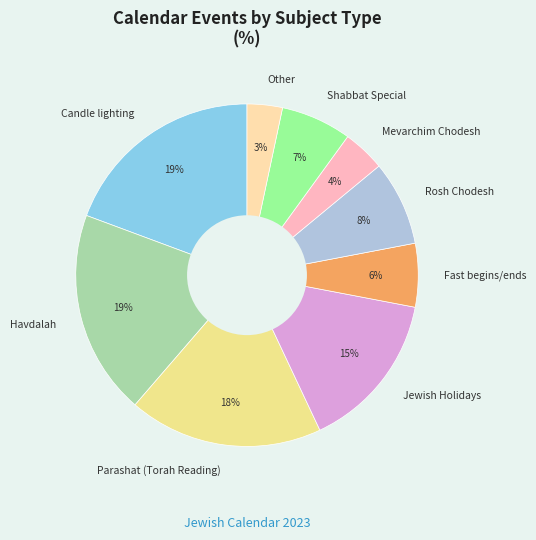

What is the smallest slice in the pie chart?

Other